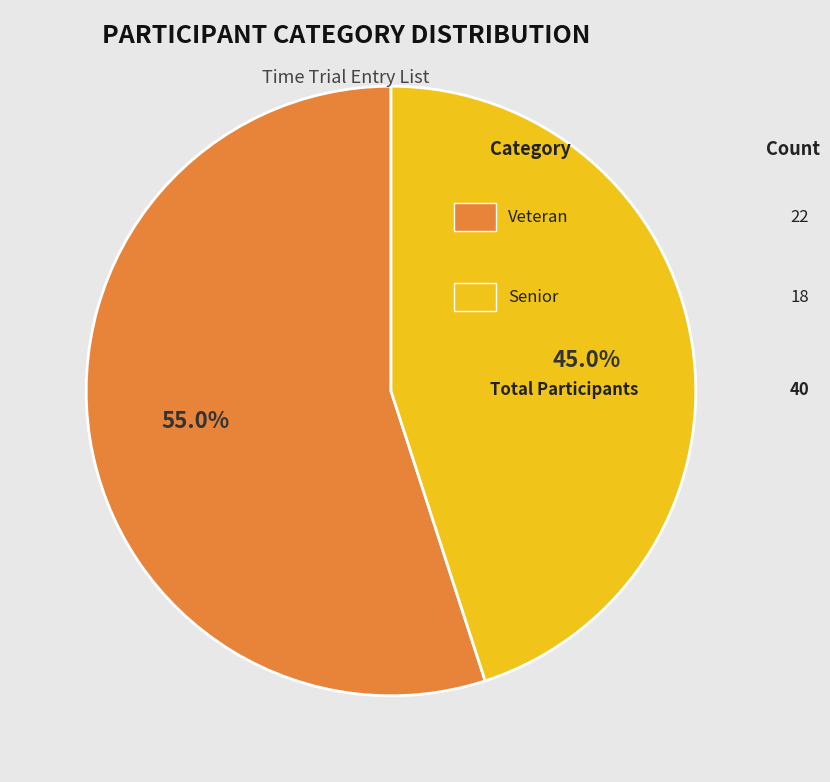

Is there any slice that represents more than half of the pie?

Yes